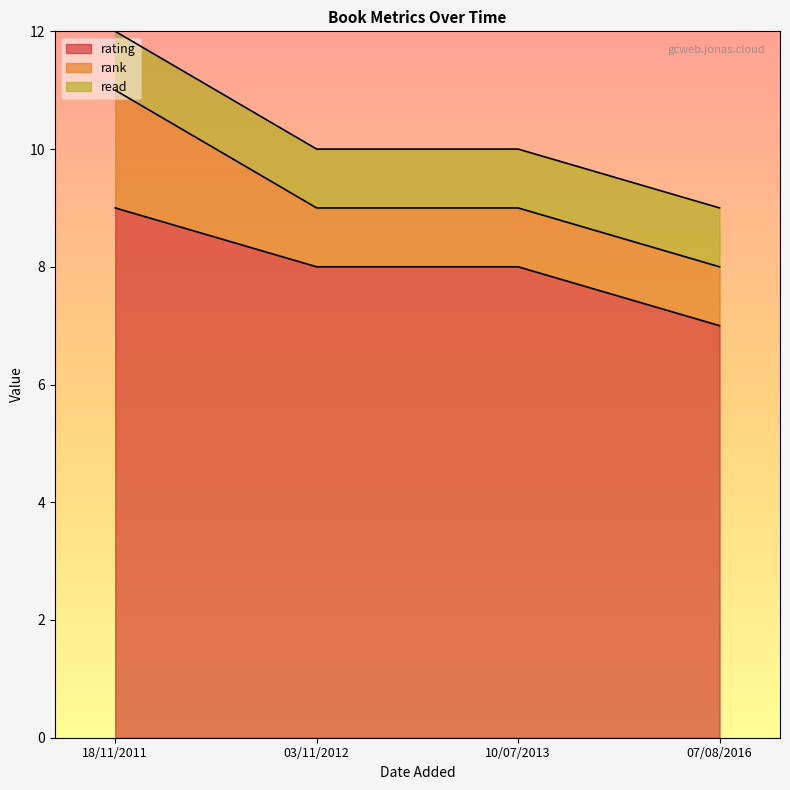

What is the highest value of the rating series?

9